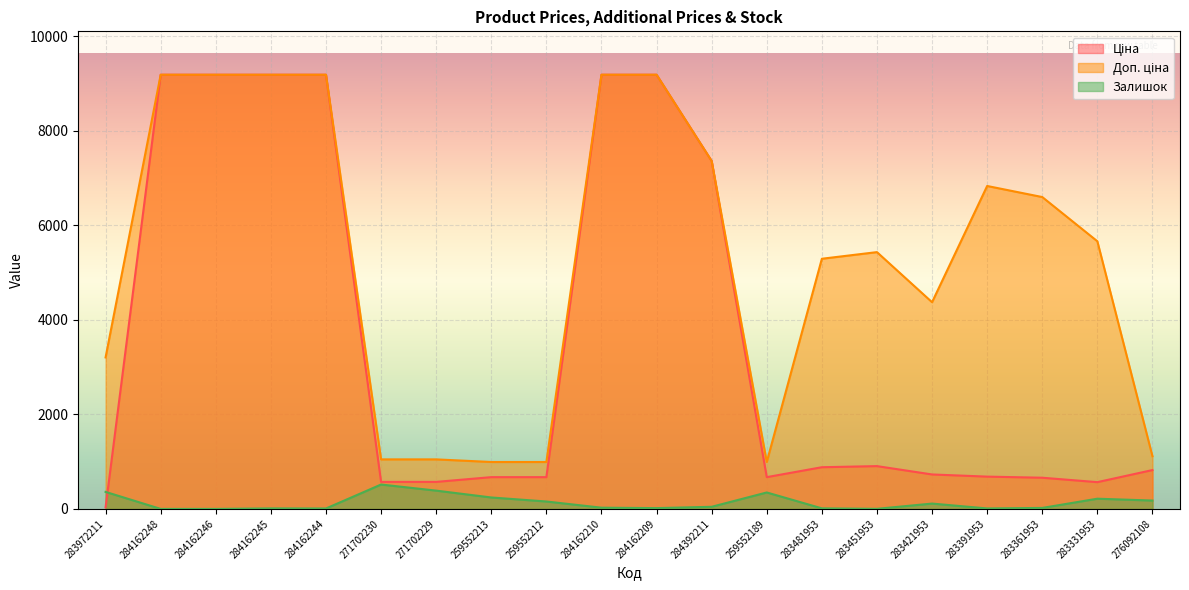

Is it true that Доп. ціна equals 12711.3 at 284162245?

False